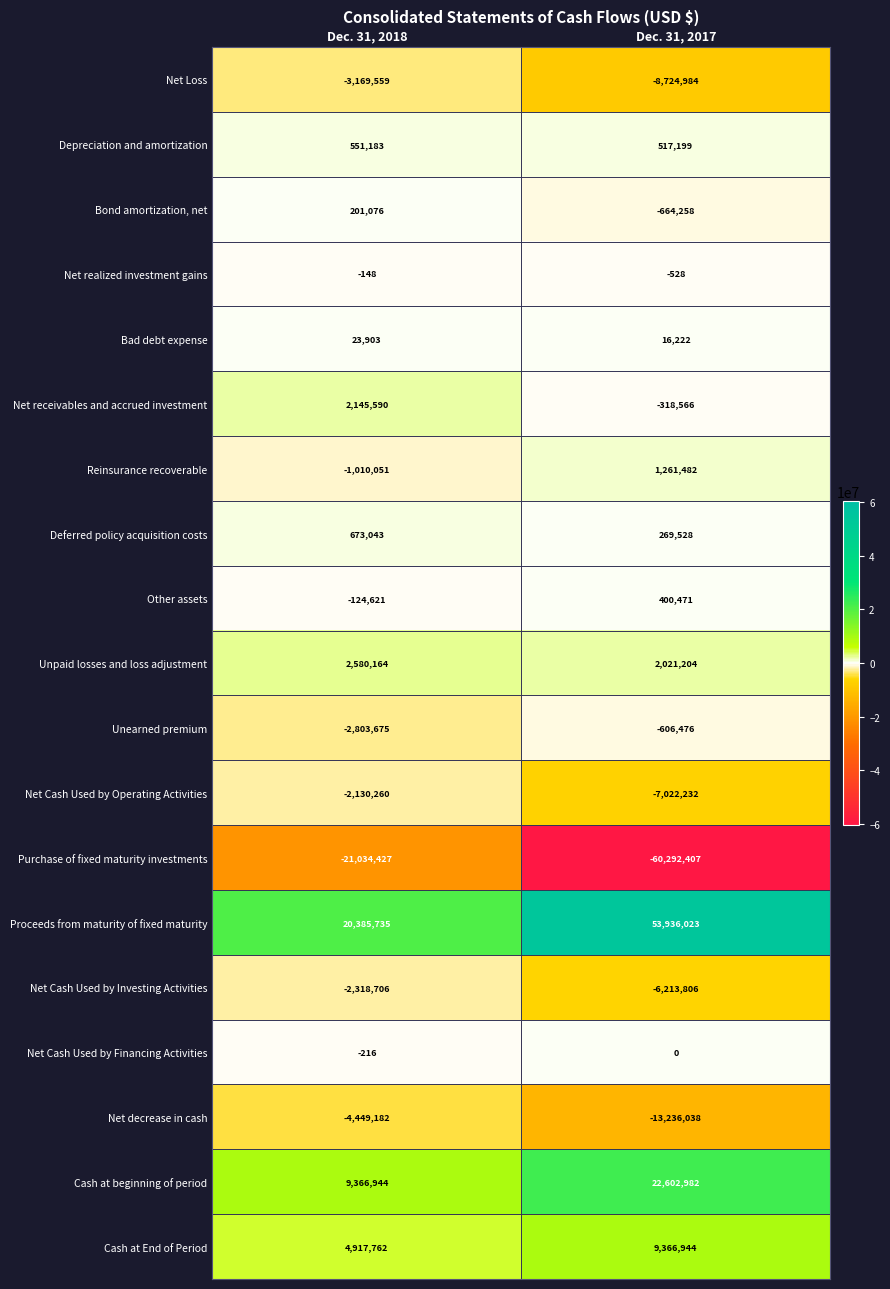

Which series changed the most between Dec. 31, 2018 and Dec. 31, 2017?

Purchase of fixed maturity investments